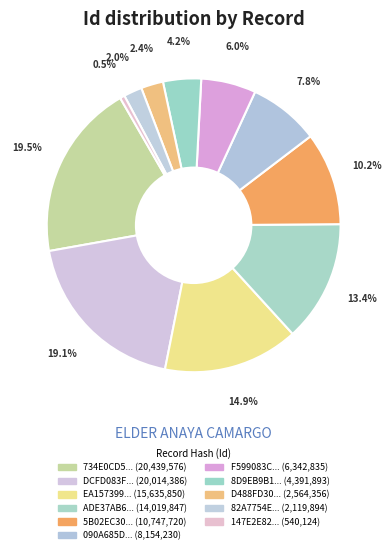

How many segments does this pie chart have?

11